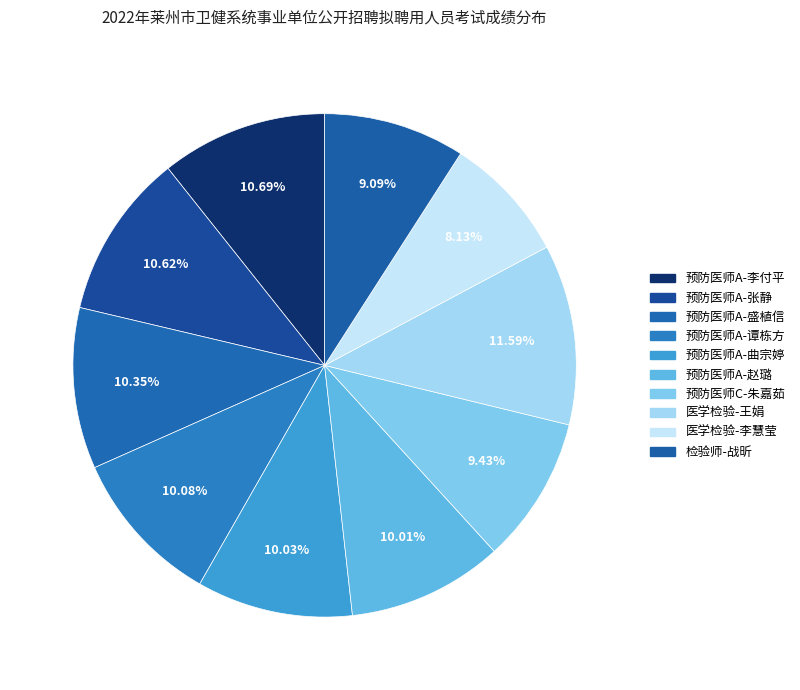

How many segments does this pie chart have?

10